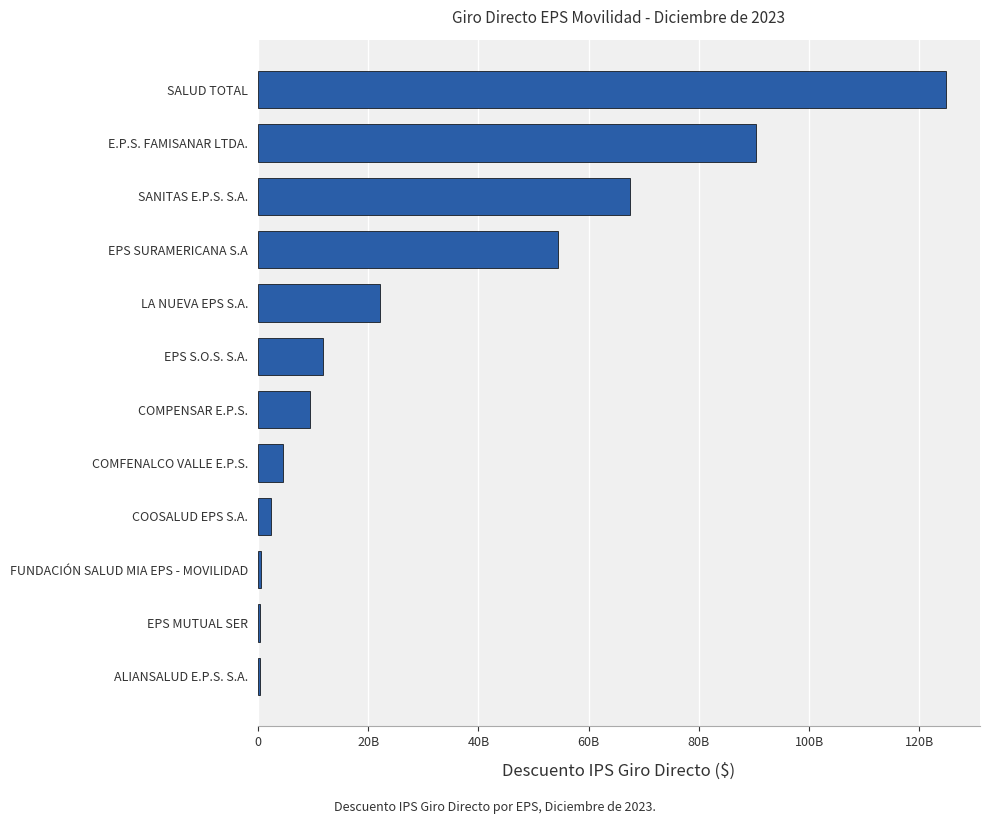

Are the bars horizontal?

Yes